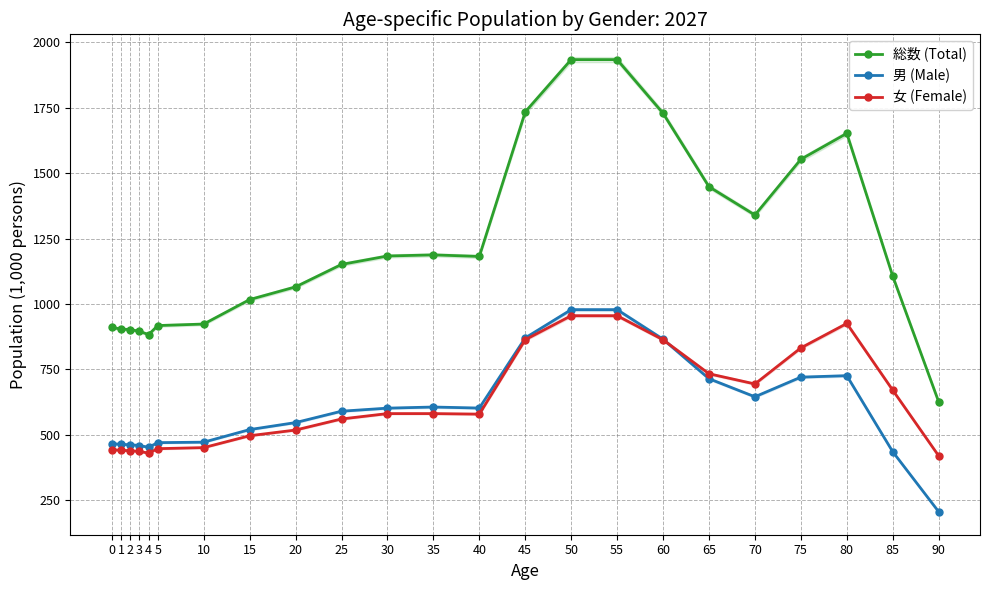

Where does the 総数 (Total) series first go above 1151?

25